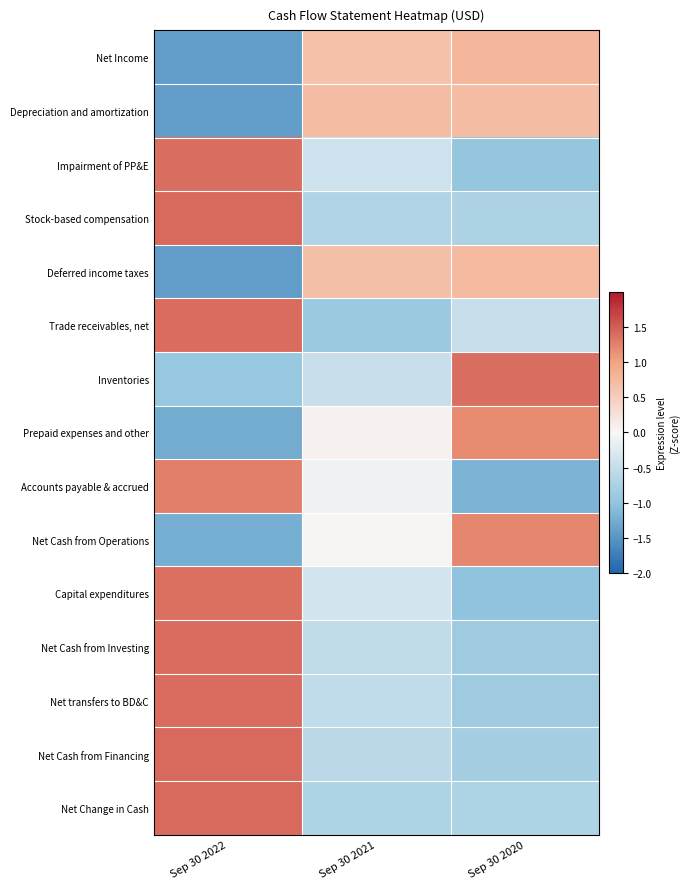

What is the total value across all series at Sep 30 2021?

-3.2